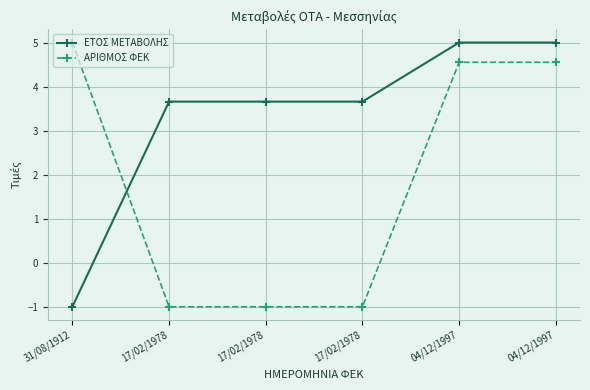

List the series in order of their overall mean, lowest first.

ΑΡΙΘΜΟΣ ΦΕΚ, ΕΤΟΣ ΜΕΤΑΒΟΛΗΣ